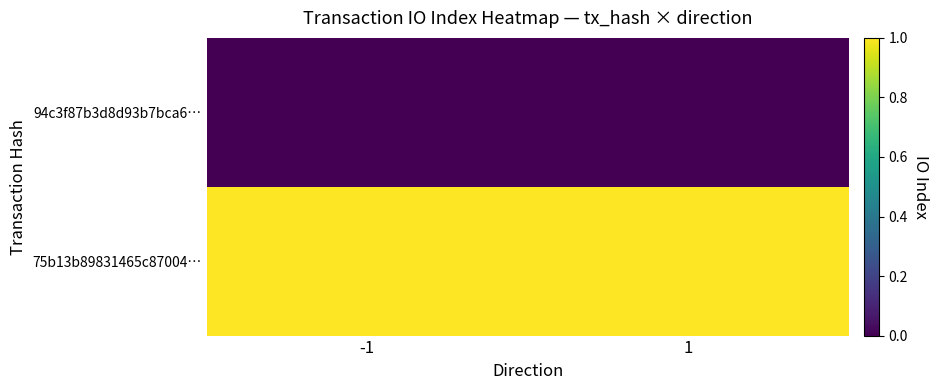

At which category is the sum across all series the highest?

-1